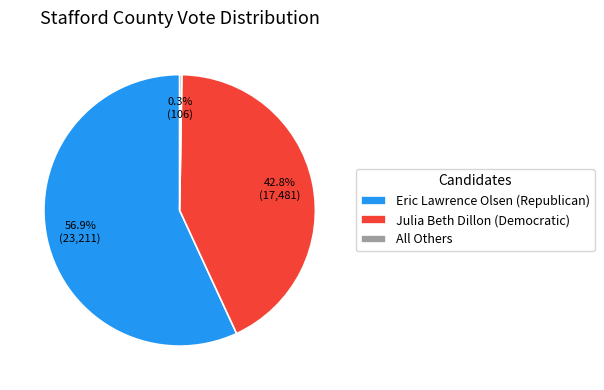

Which slice is the largest?

Eric Lawrence Olsen (Republican)